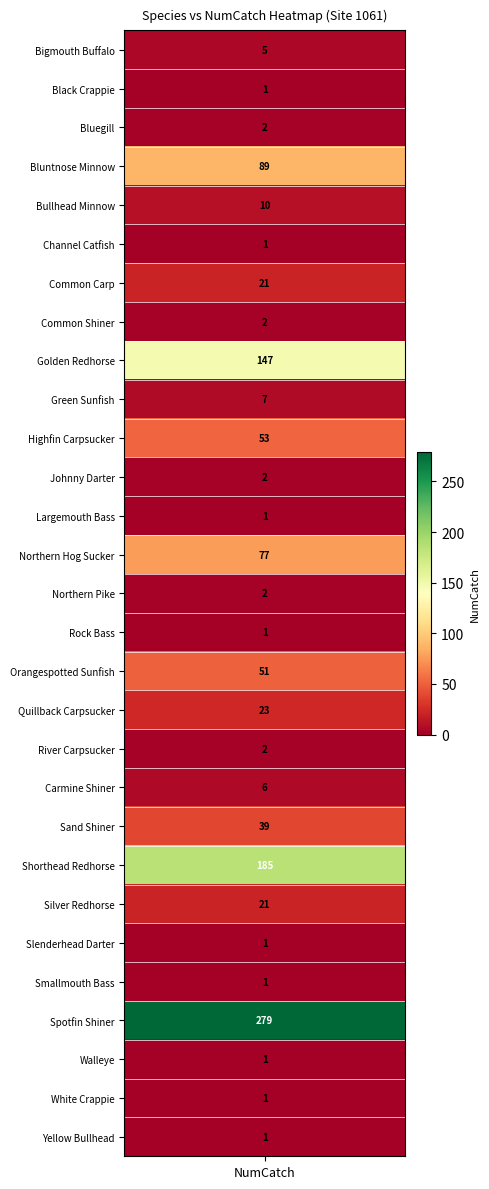

True or false: the data shows 10 at 4.

True